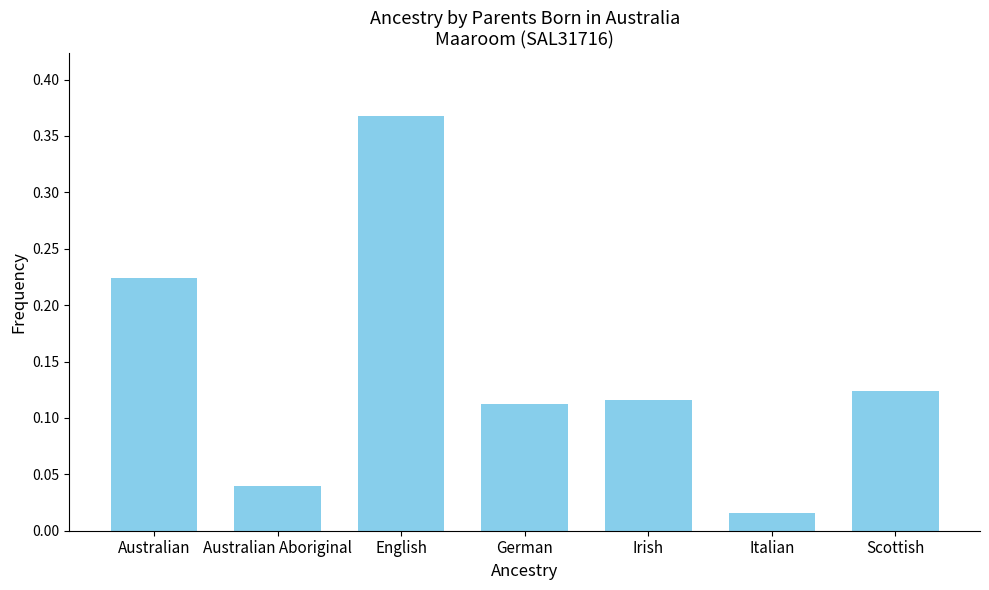

Which has a higher value, Australian or Irish?

Australian